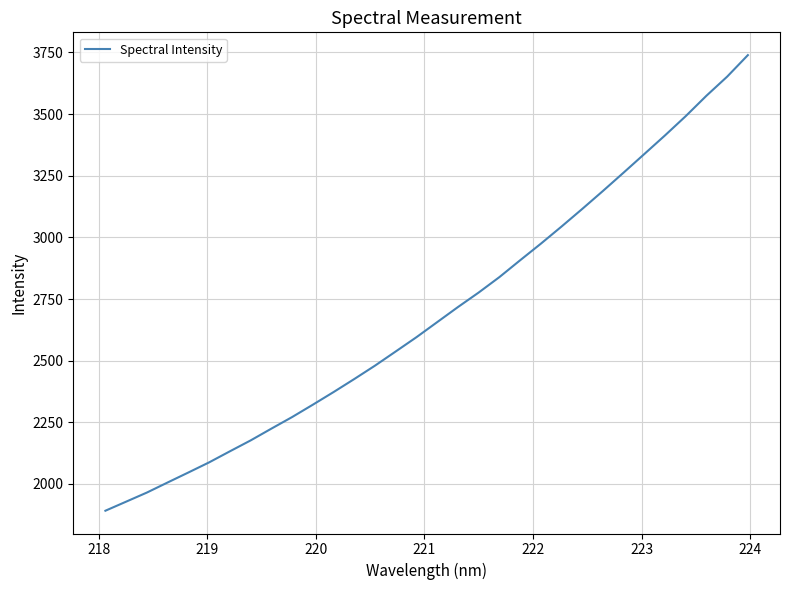

Reading right to left, list all the values displayed in this chart.

3739.4	3652.1	3574.7	3492.0	3413.9	3338.3	3262.9	3188.3	3115.4	3043.9	2974.3	2907.0	2838.8	2776.2	2717.3	2656.3	2595.2	2537.3	2479.8	2425.5	2372.5	2321.3	2271.1	2224.1	2176.4	2132.2	2087.3	2046.3	2005.8	1964.9	1928.0	1891.2